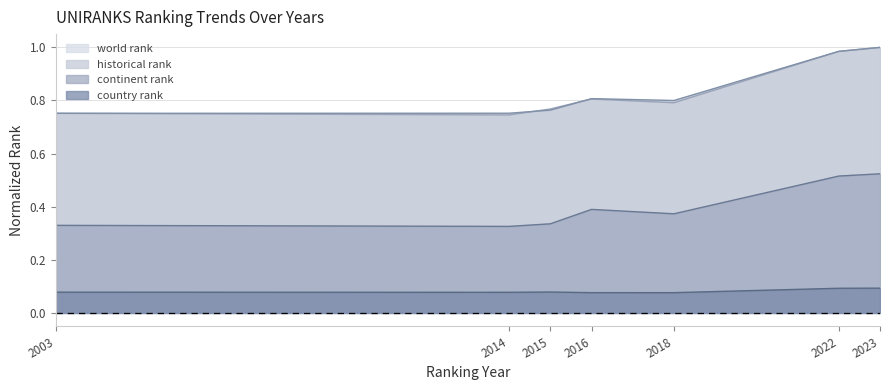

True or false: continent rank and historical rank intersect in this chart.

False